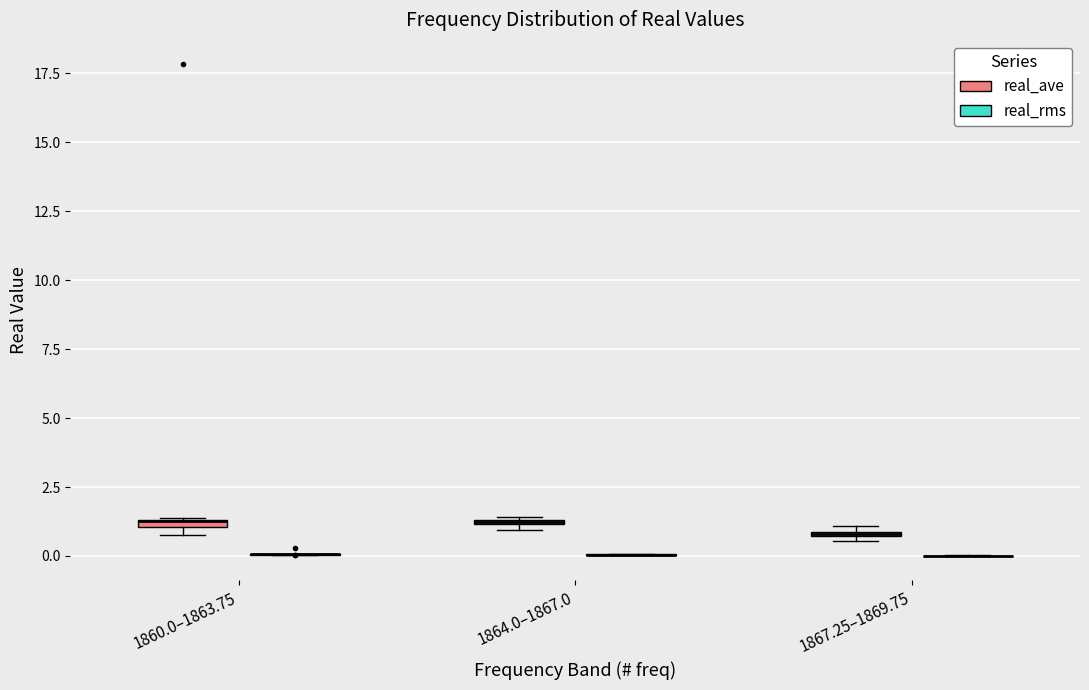

Where is the lower edge of the box for 1860.0–1863.75 (real_ave) on the y-axis? The values are not printed on the chart, so give them approximately, as read against the axis.

1.0